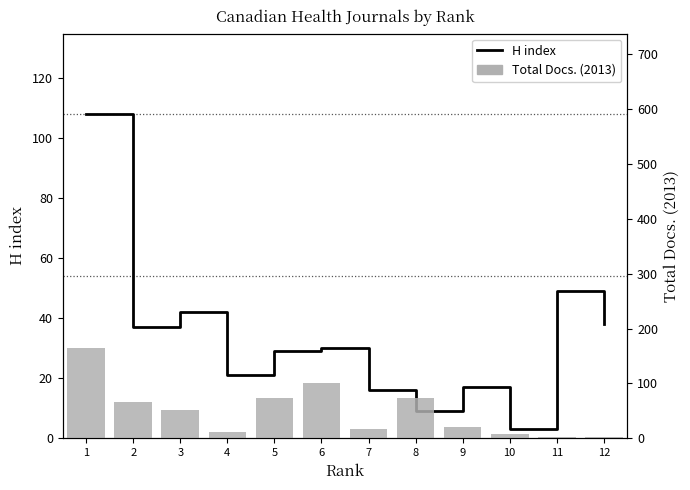

What is the maximum value shown in the chart?

164